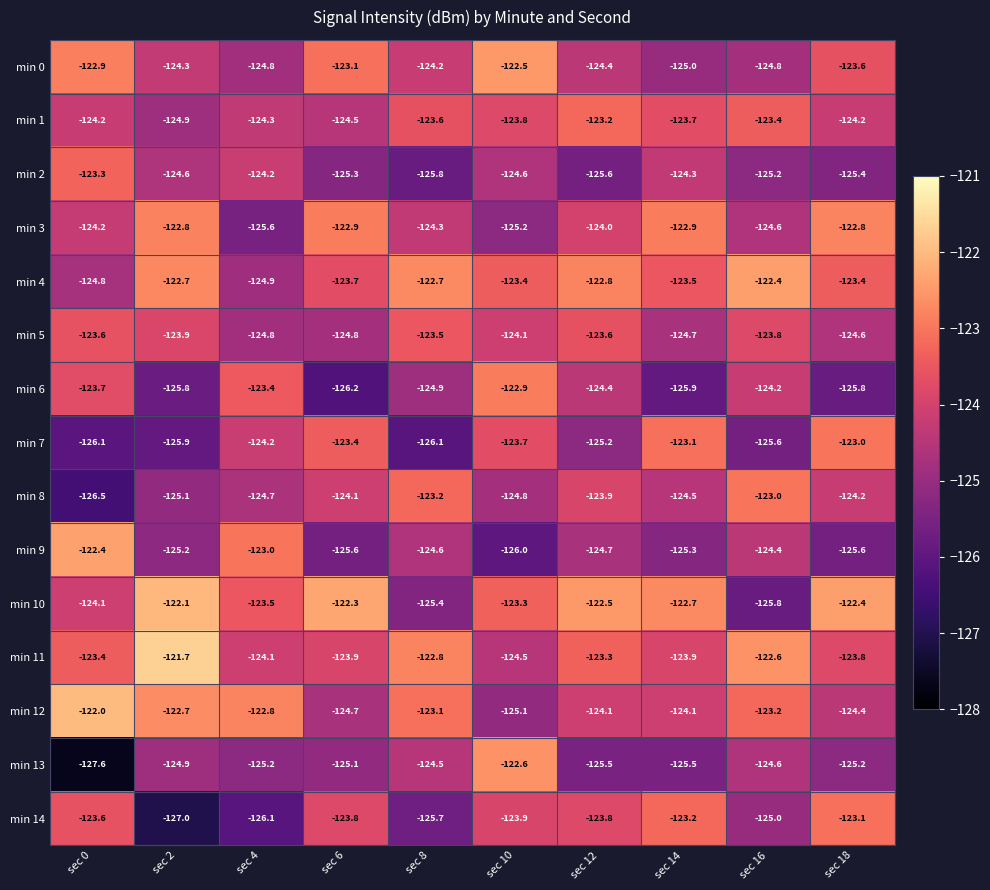

Rank the series at sec 8 from lowest to highest value.

min 7, min 2, min 14, min 10, min 6, min 9, min 13, min 3, min 0, min 1, min 5, min 8, min 12, min 11, min 4